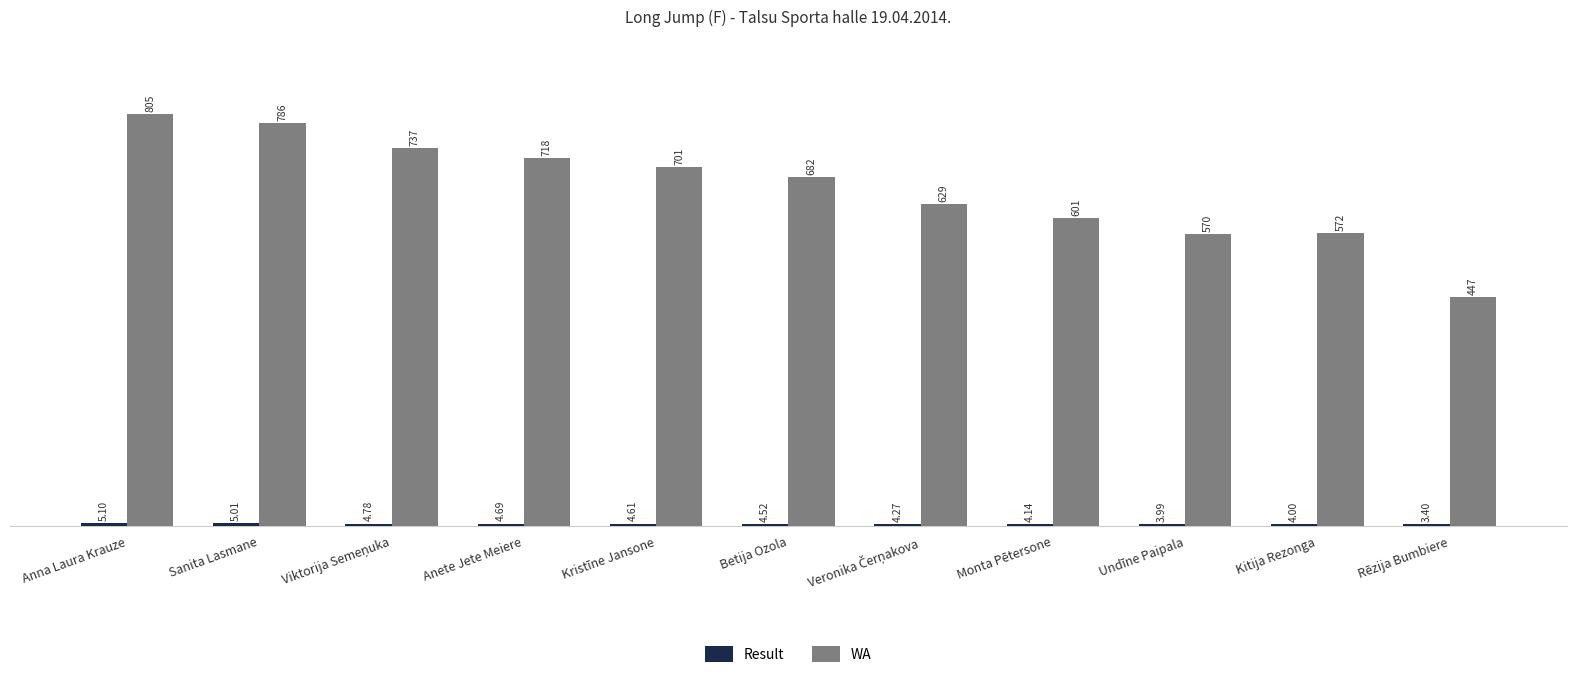

Between Anete Jete Meiere and Undīne Paipala, which series saw the biggest shift?

WA